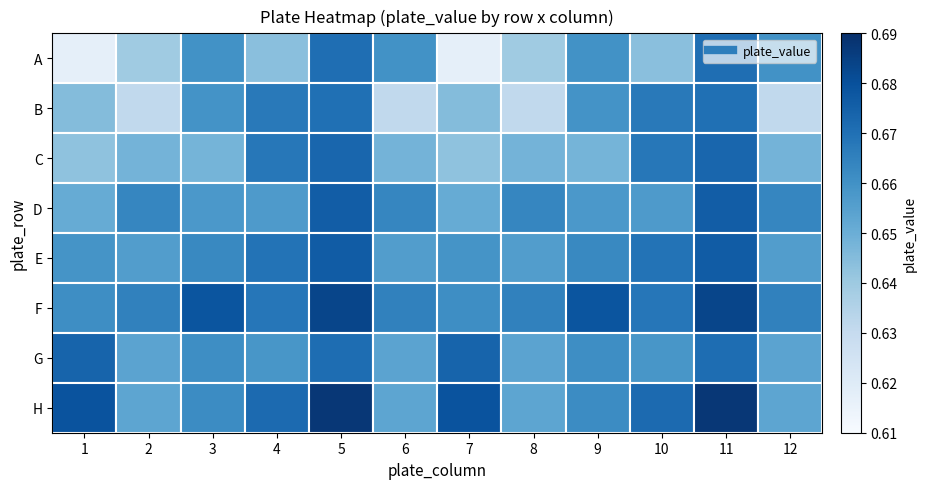

At 5, list the series in order from smallest to largest.

B, A, G, C, D, E, F, H